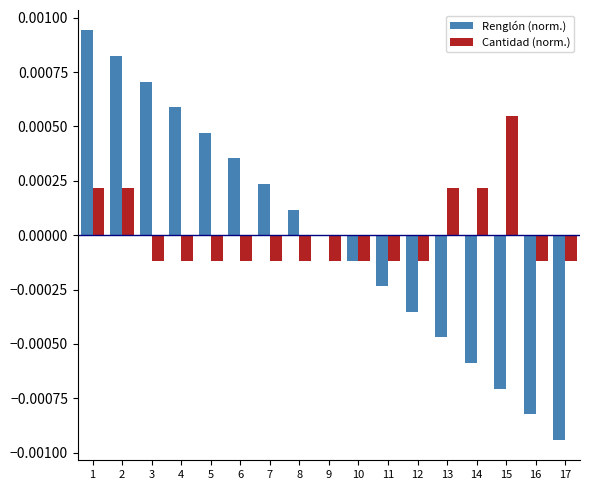

How many groups of bars are there?

17